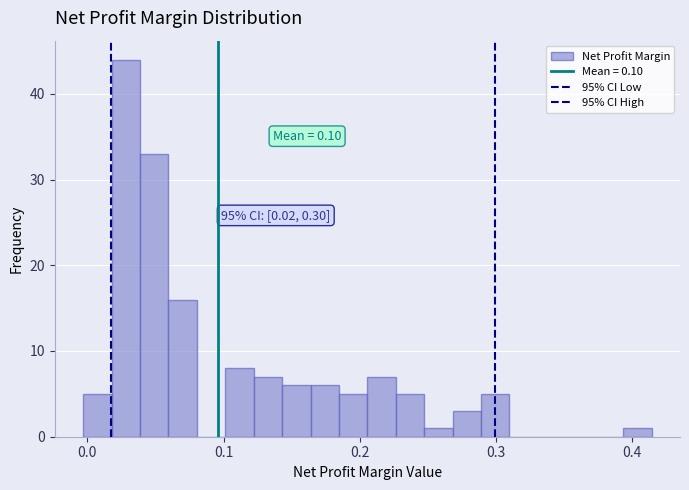

Around what value on the x-axis is the tallest bar? Give the approximate position of its centre, as read against the axis.

0.03